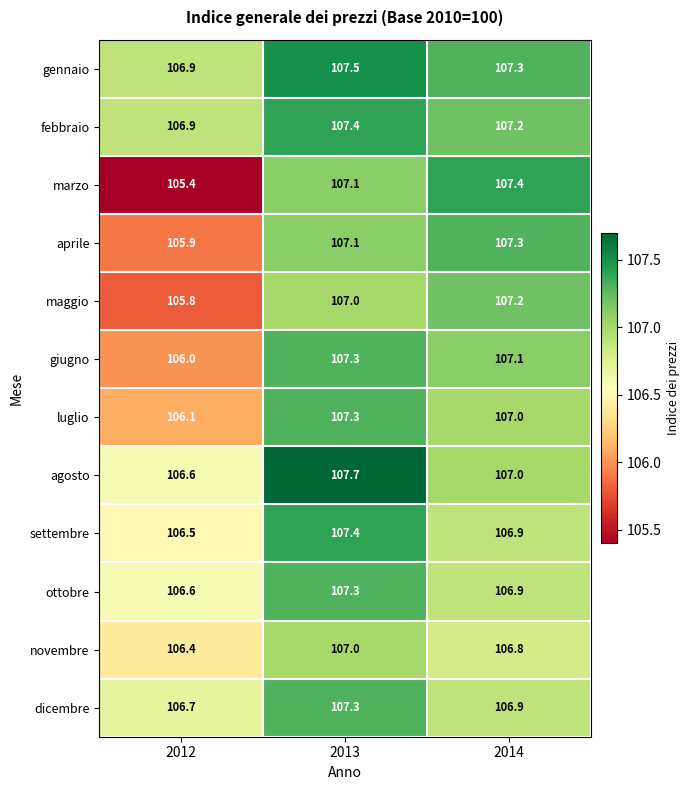

Between 2012 and 2014, which series saw the biggest shift?

marzo